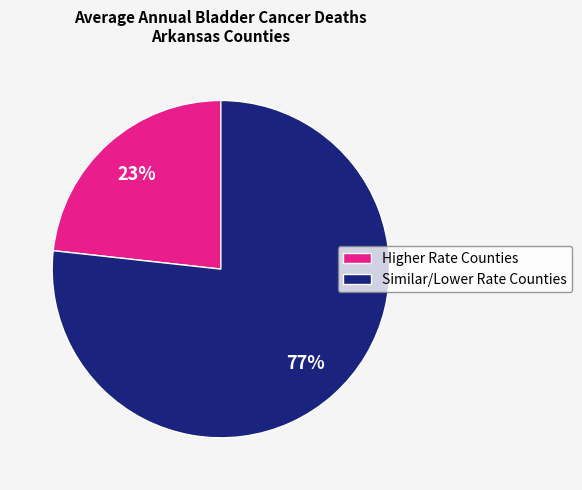

True or false: Higher Rate Counties accounts for 17% of the total.

False